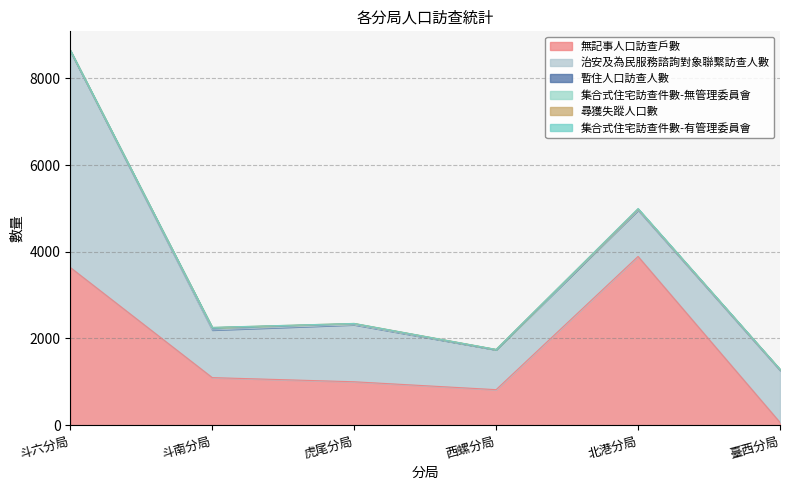

Is the value of 治安及為民服務諮詢對象聯繫訪查人數 at 斗南分局 greater than the value of 暫住人口訪查人數 at 斗南分局?

Yes